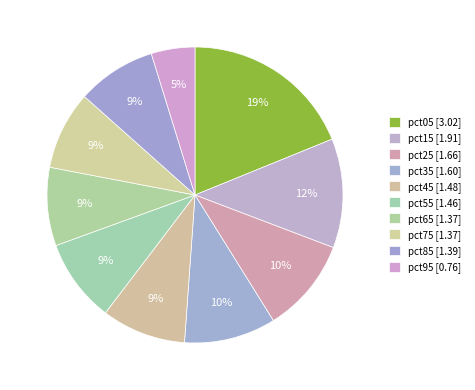

True or false: pct25 accounts for 10% of the total.

True